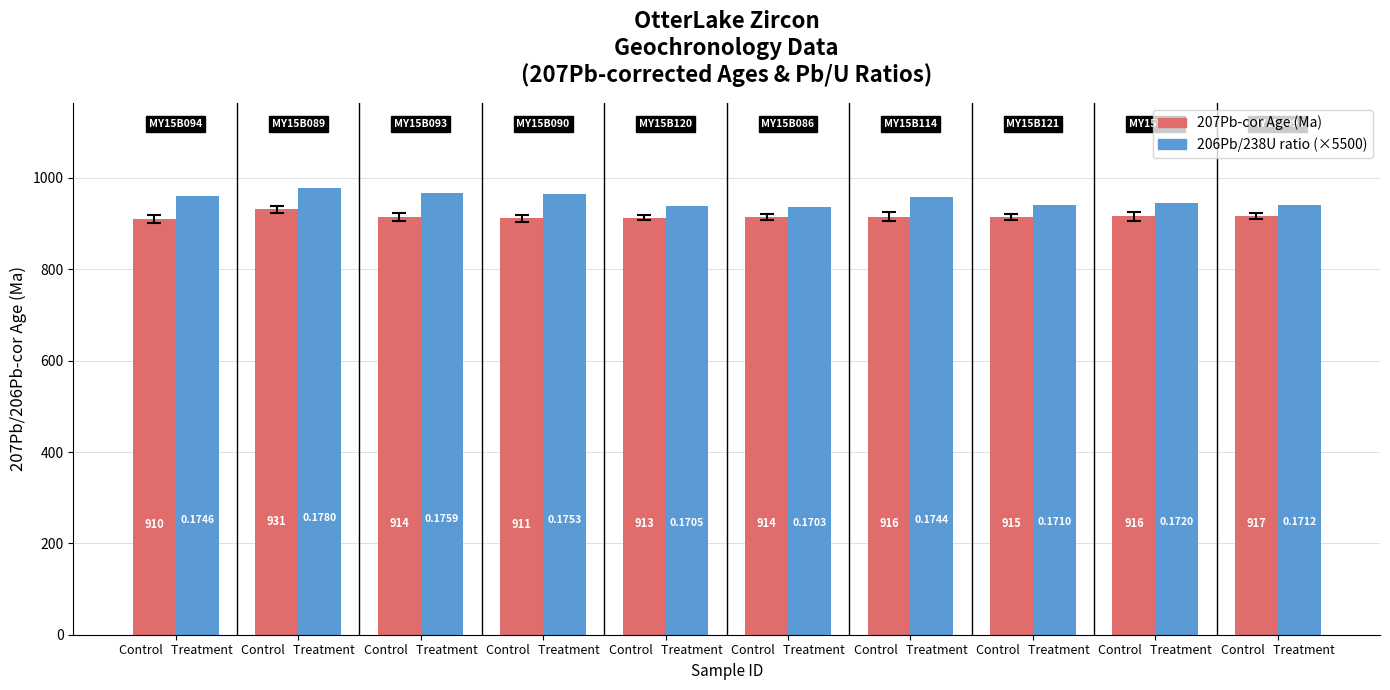

How many categories are shown in the chart?

10